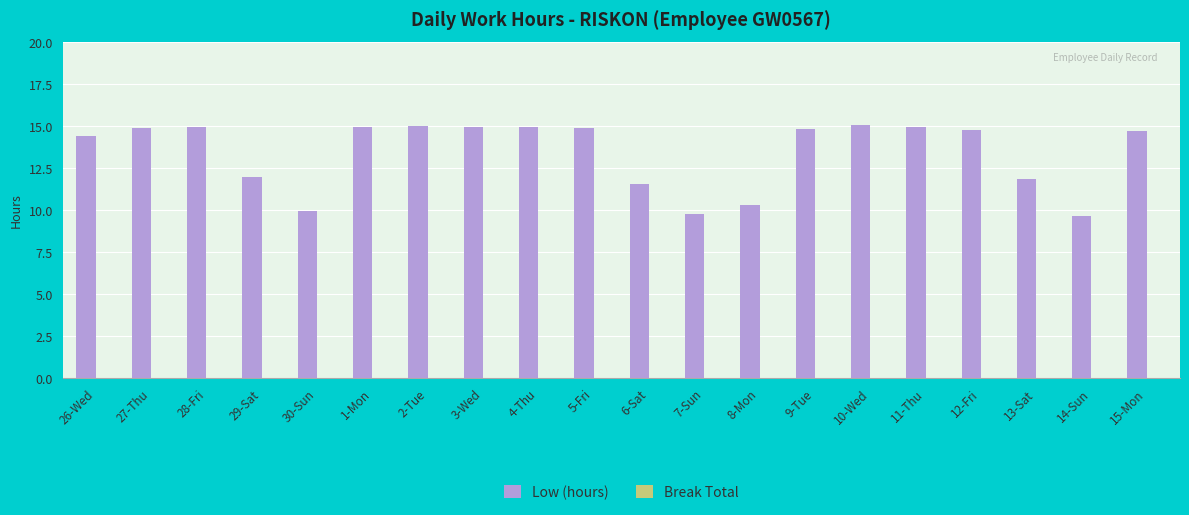

Which has a higher value, 4-Thu or 14-Sun?

4-Thu